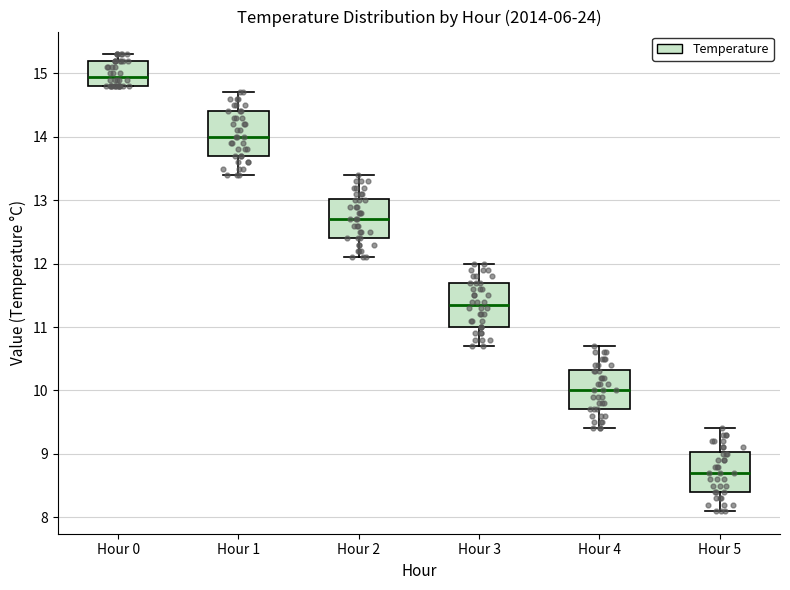

Reading left to right, read every box against the y-axis: the position of its median line, the range the box covers, and the ends of its whiskers. The values are not printed on the chart, so give them approximately, as read against the axis.

Hour 0: median 15.0, box 14.8 to 15.2, whiskers 14.8 to 15.3
Hour 1: median 14.0, box 13.7 to 14.4, whiskers 13.4 to 14.7
Hour 2: median 12.7, box 12.4 to 13.0, whiskers 12.1 to 13.4
Hour 3: median 11.4, box 11.0 to 11.7, whiskers 10.7 to 12.0
Hour 4: median 10.0, box 9.7 to 10.3, whiskers 9.4 to 10.7
Hour 5: median 8.7, box 8.4 to 9.0, whiskers 8.1 to 9.4